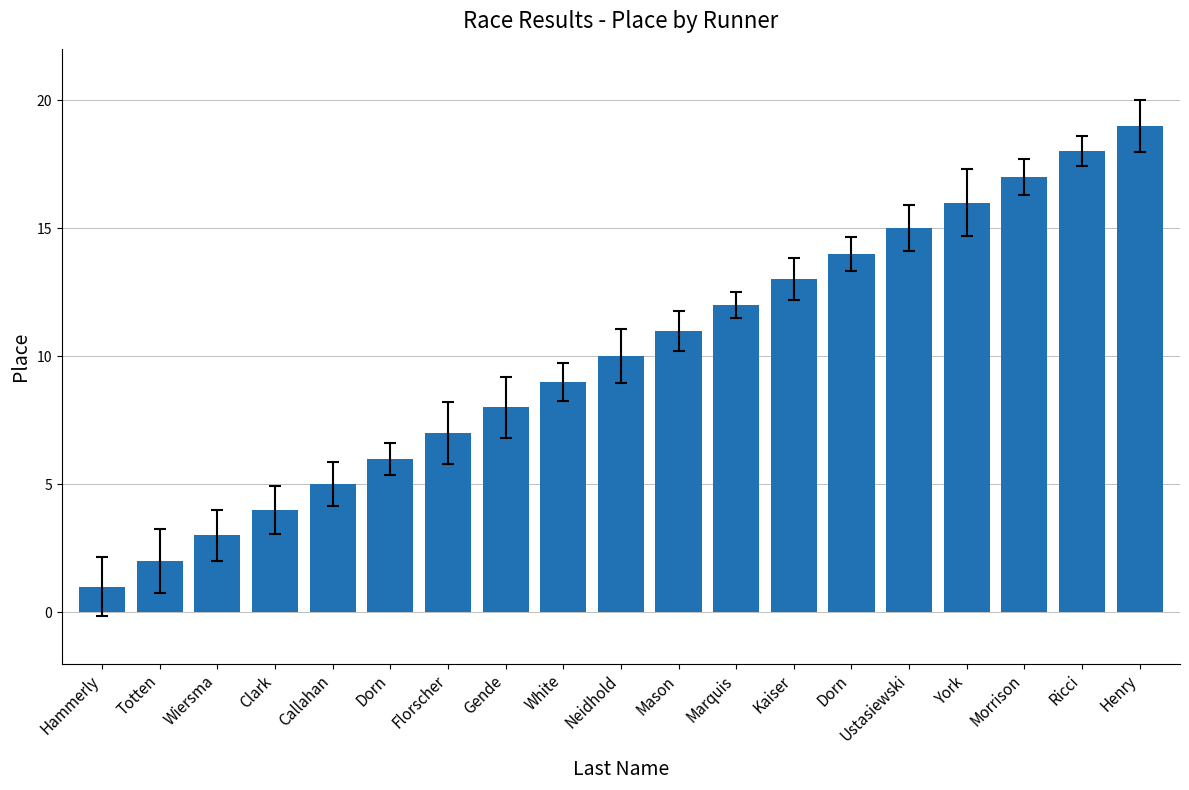

What is the smallest value displayed?

1